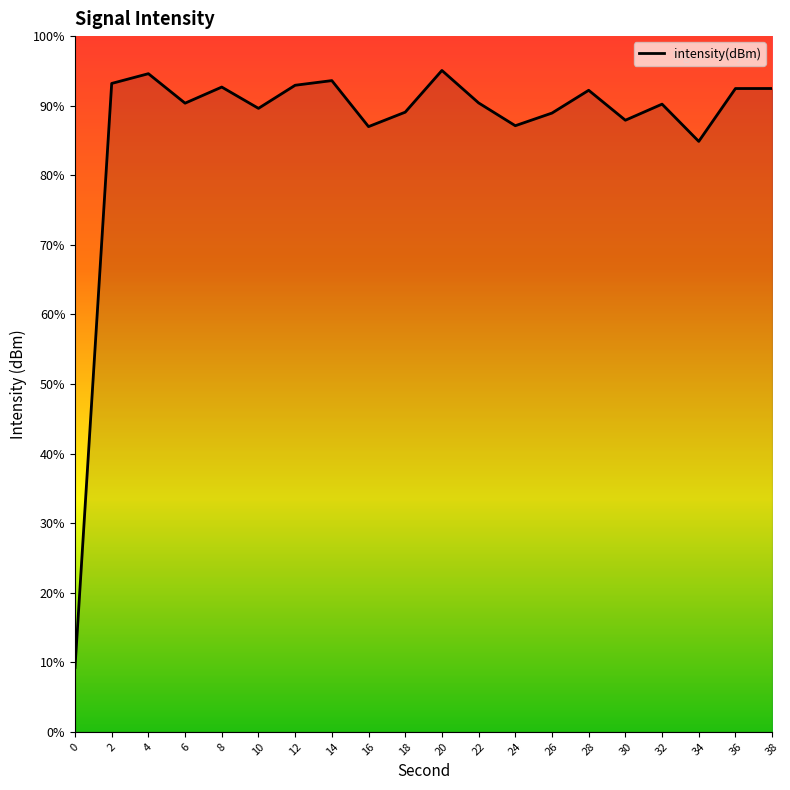

Where is the first local maximum?

4